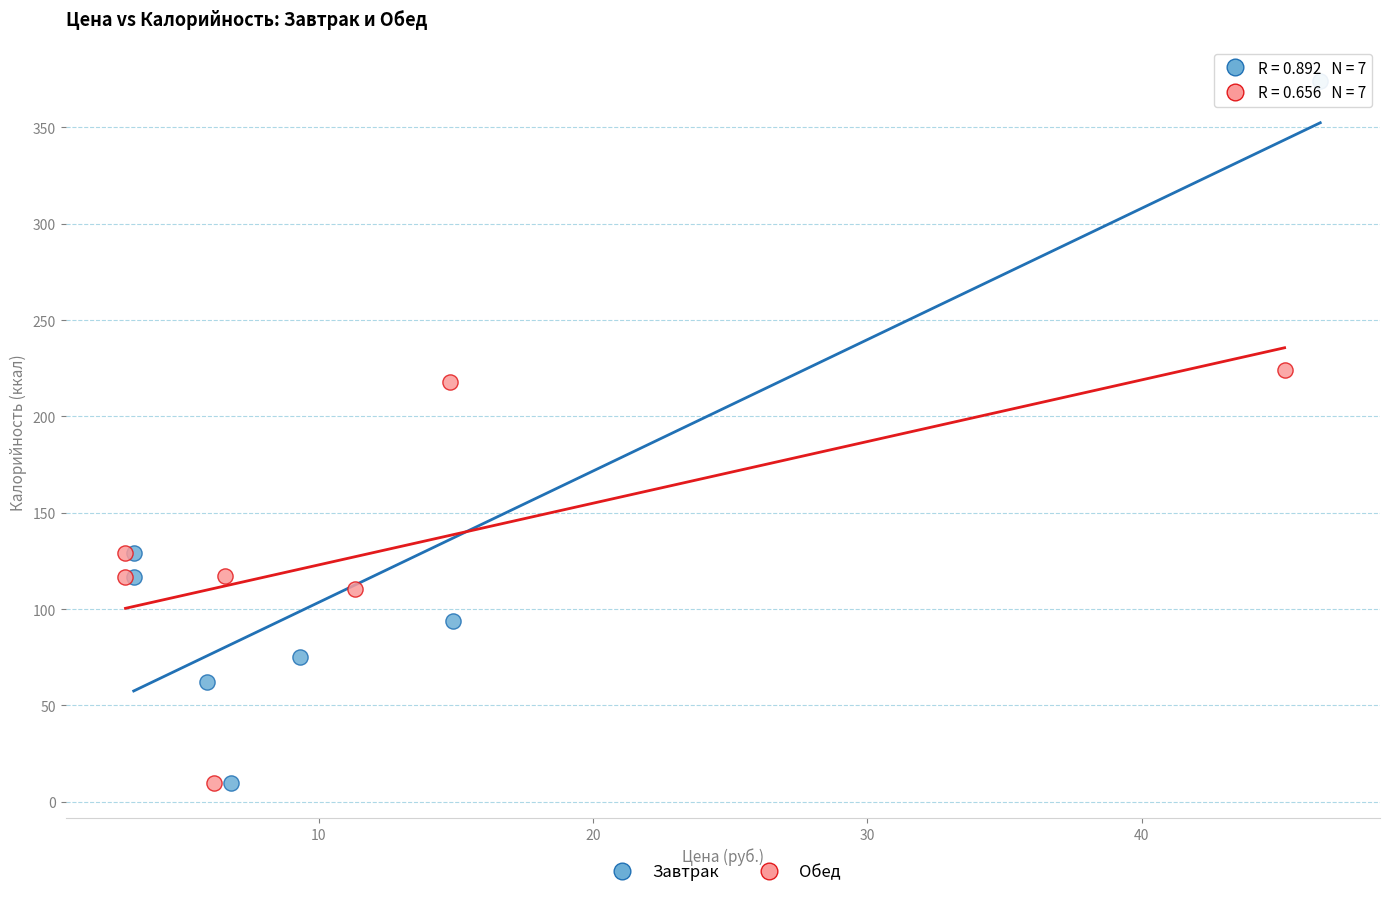

What are all the series names shown in the legend?

Завтрак, Обед